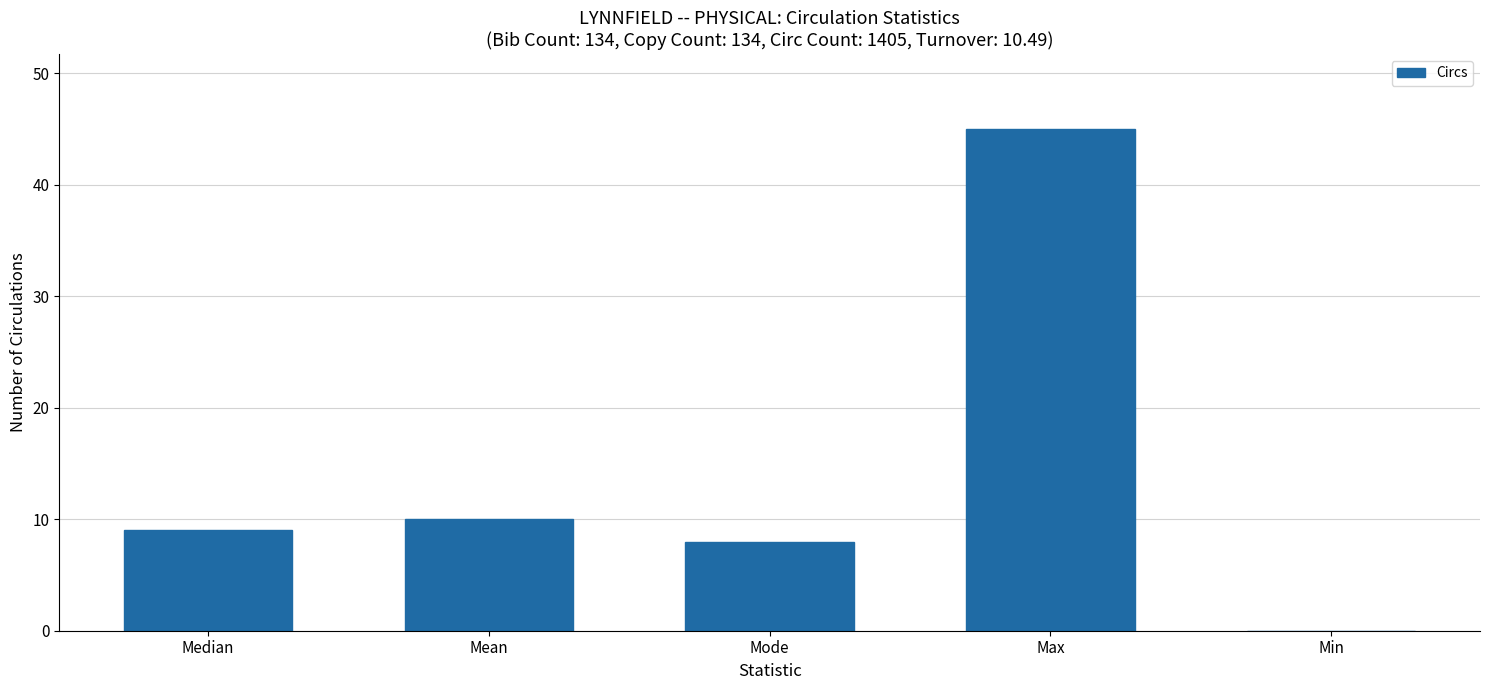

What is the difference between the values at Min and Mode?

8